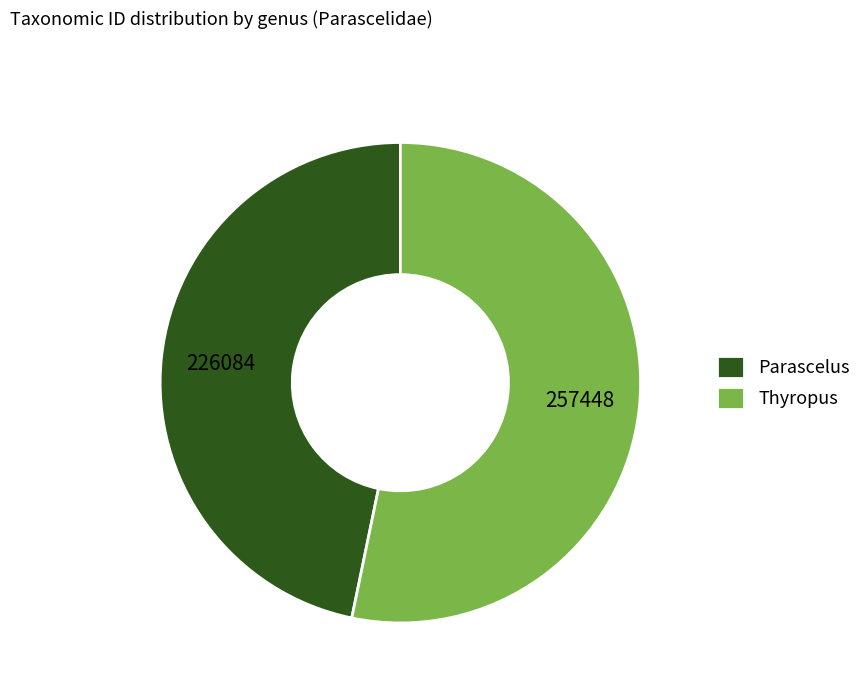

Rank the categories by value from highest to lowest.

Thyropus, Parascelus